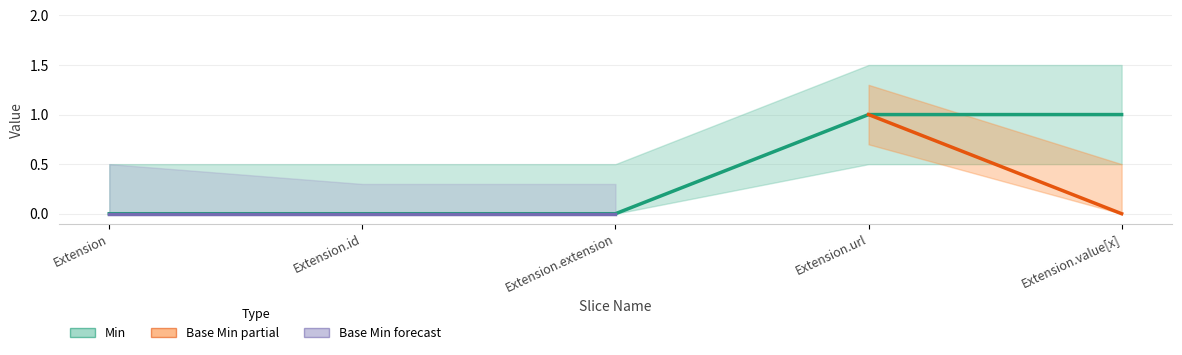

List the labels in order of value, smallest first.

Extension, Extension.id, Extension.extension, Extension.url, Extension.value[x]